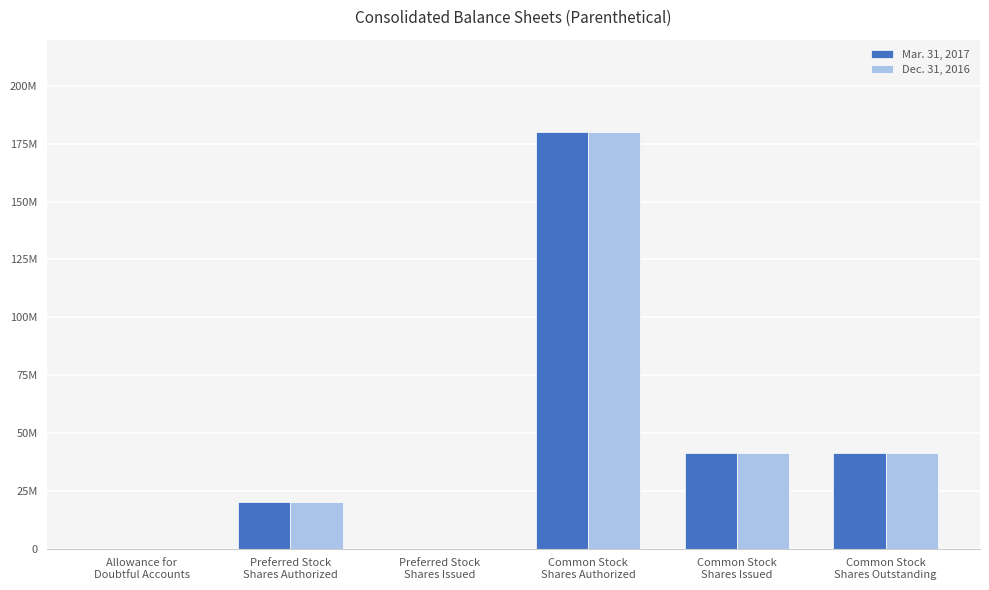

What is the difference between the second highest and minimum values in the Mar. 31, 2017 series?

41350000